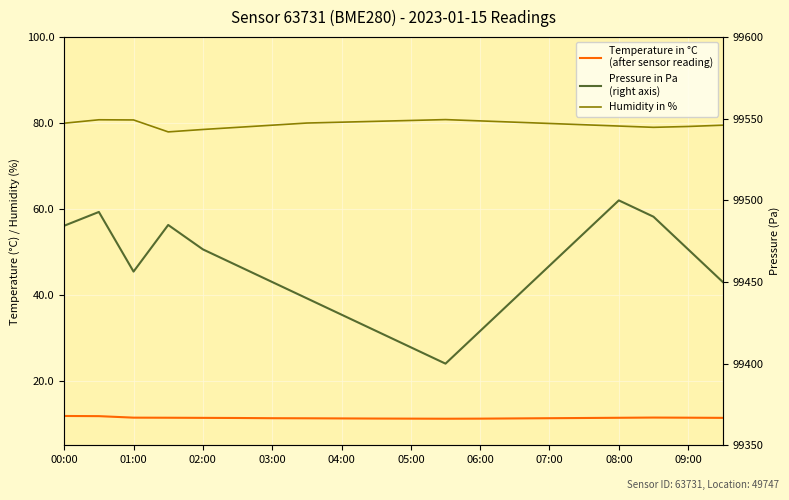

What is the label of the 2nd point from the left?

01:00